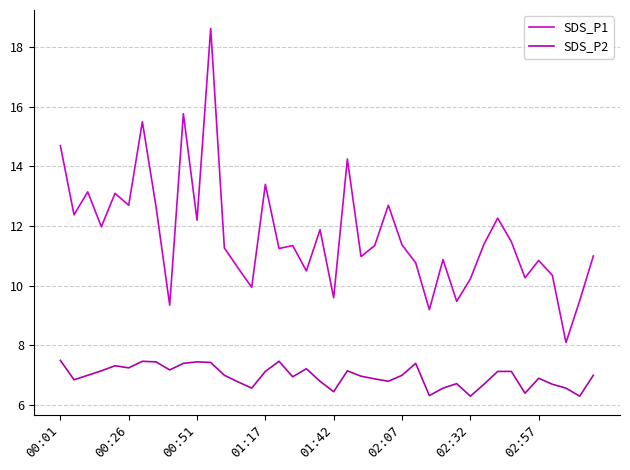

Which series has the largest total across all categories?

SDS_P1